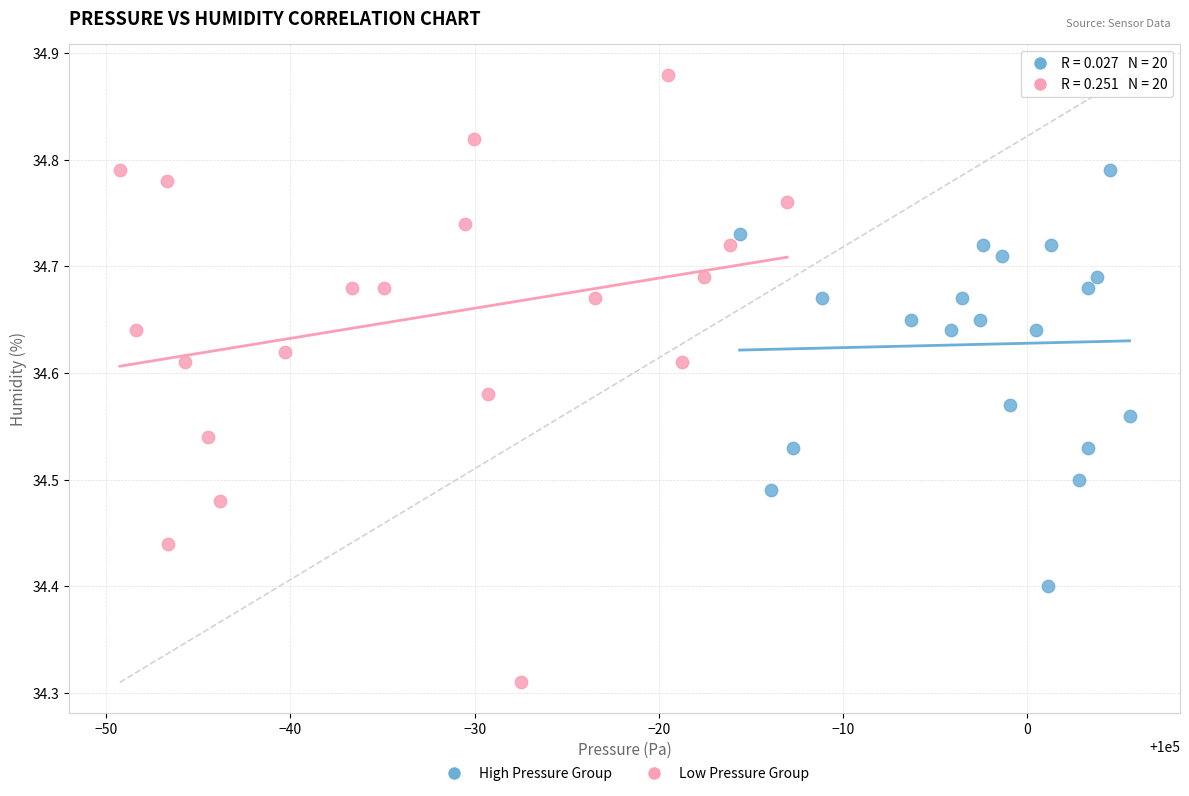

Which series has the largest Y range (max minus min)?

Low Pressure Group